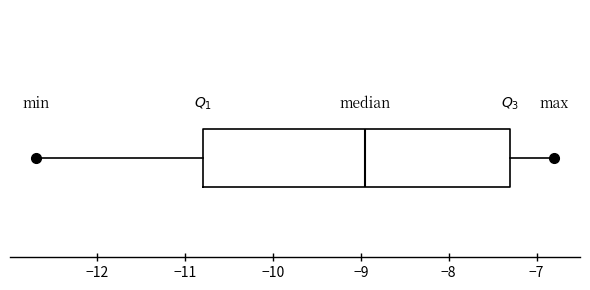

Transcribe this box plot: give where the median line is, the range the box spans, and where the two whiskers end, as read against the x-axis. The values are not printed on the chart, so give them approximately, as read against the axis.

median -8.9, box -10.8 to -7.3, whiskers -12.7 to -6.8